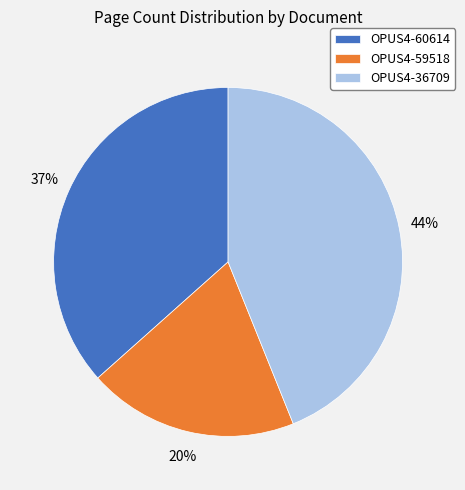

Is it true that OPUS4-36709 is 50% of the pie?

False